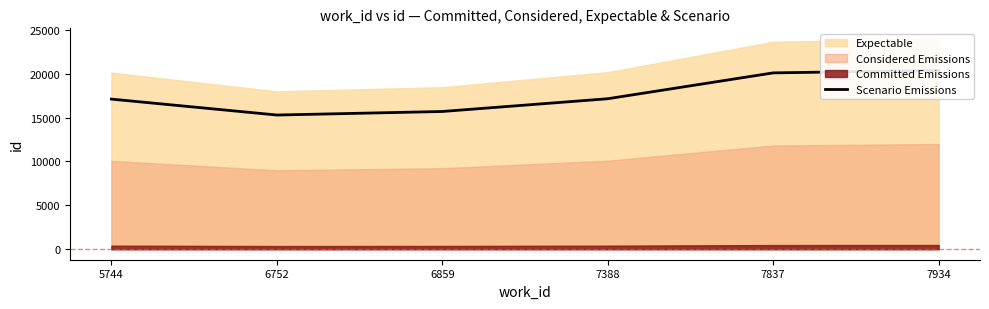

How many interior local valleys (lower than both neighbors) does the data have?

1